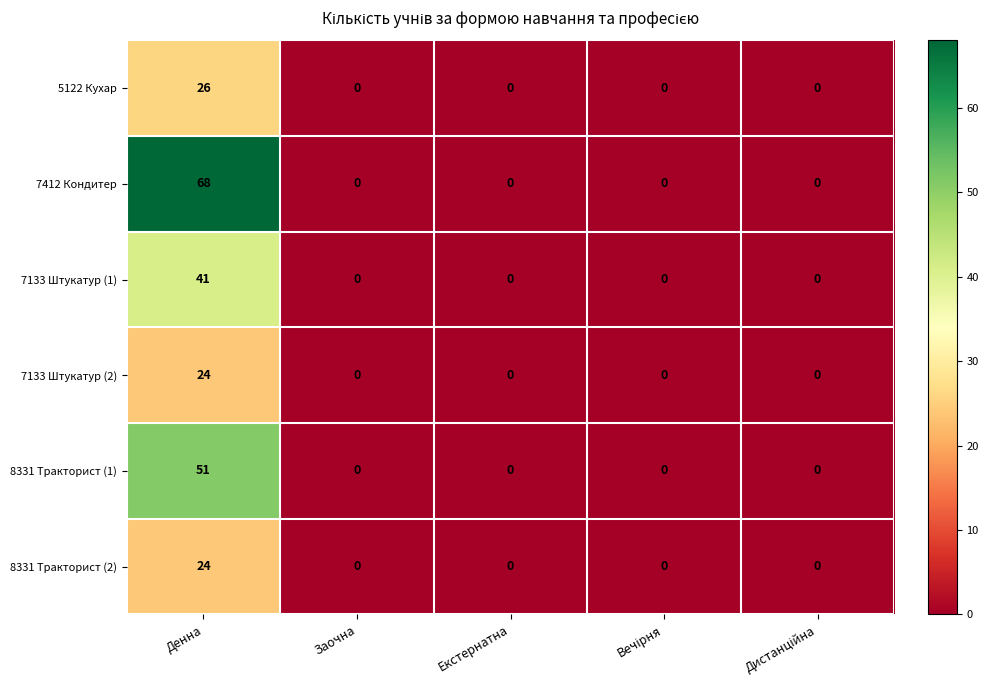

Is it true that 5122 Кухар equals 14 at Денна?

False